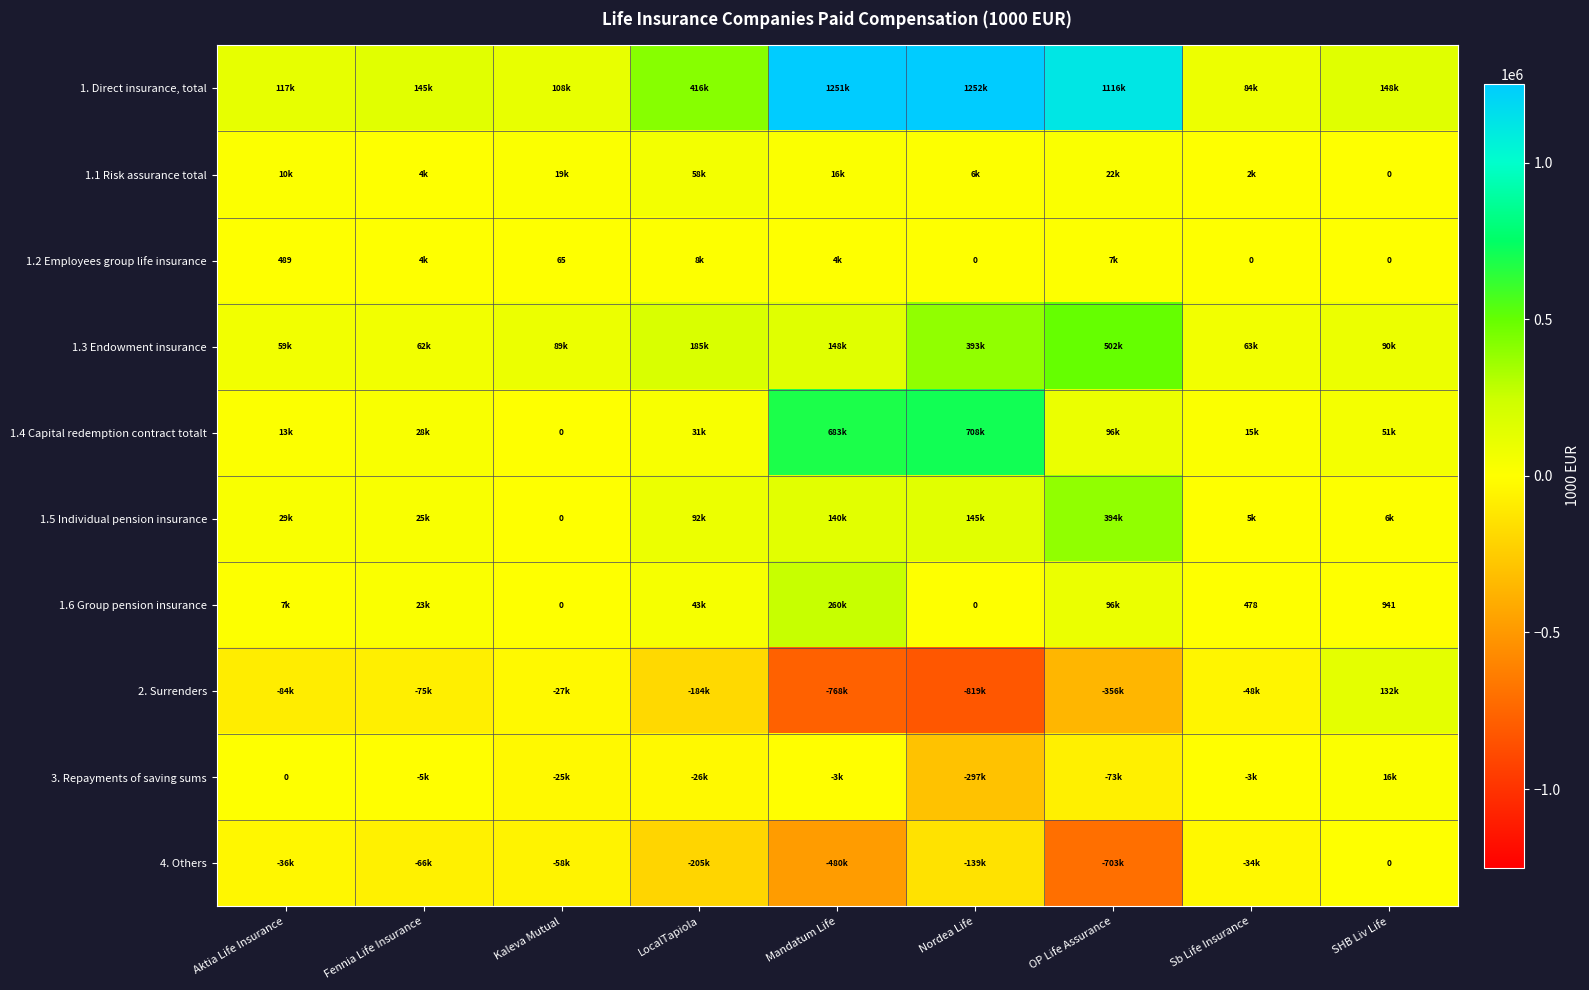

At which label does 1.3 Endowment insurance first exceed 90336?

LocalTapiola